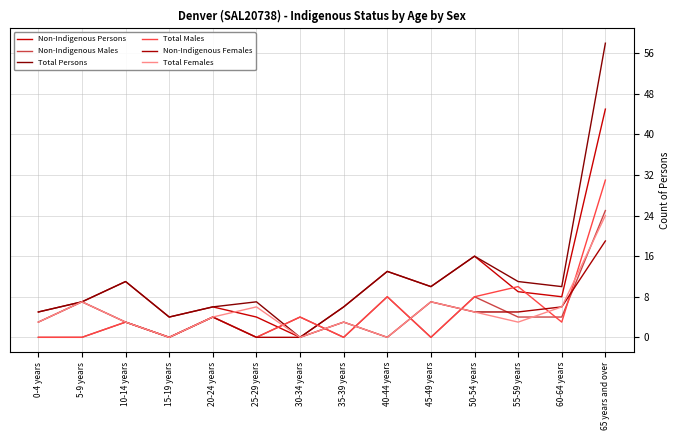

What is the label of the 7th point from the right?

35-39 years